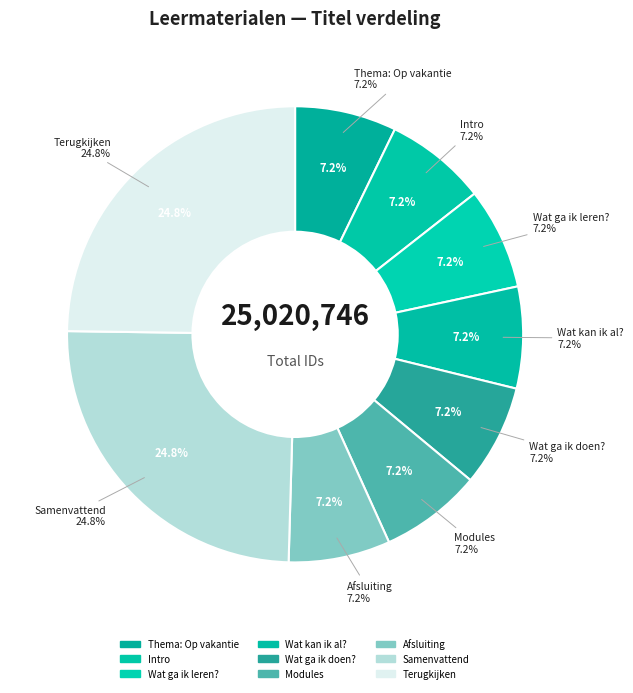

Between Afsluiting and Wat ga ik leren?, which is larger?

Afsluiting